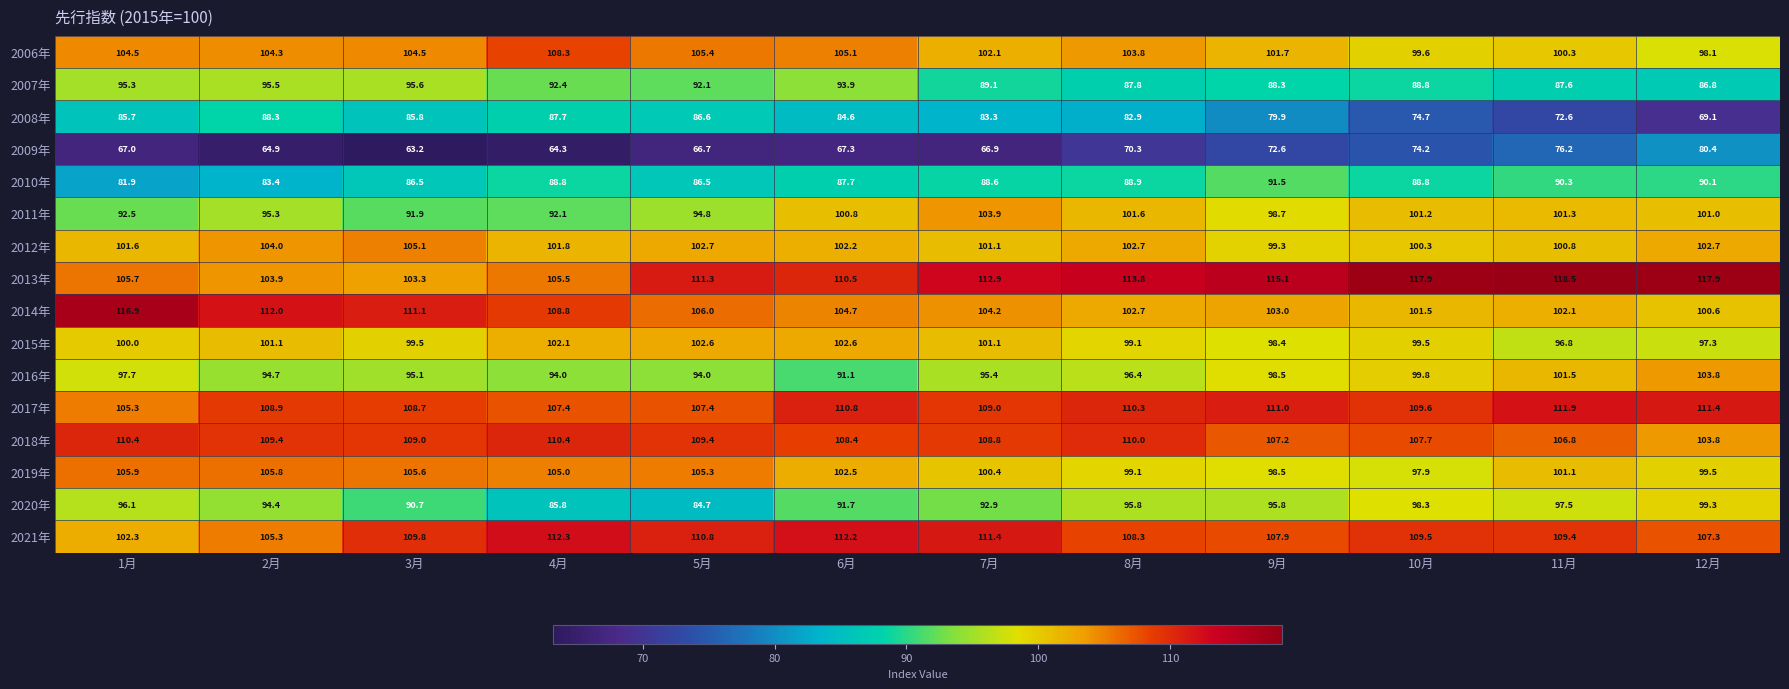

What is the total value across all series at 4月?

1566.7